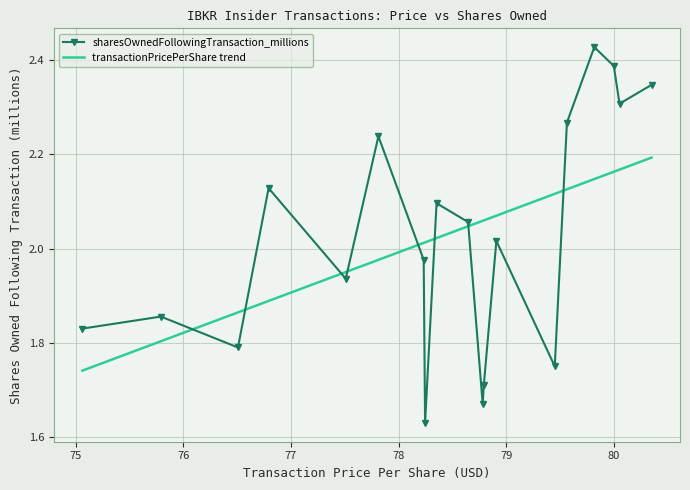

True or false: sharesOwnedFollowingTransaction_millions has more than 0 interior local peaks.

True